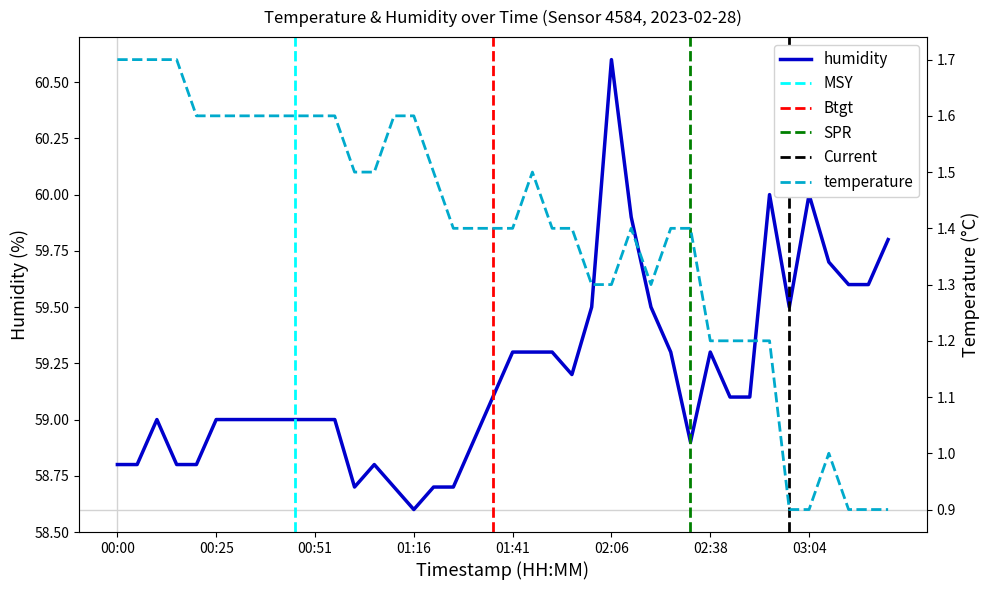

The temperature series shows 0.9 at 02:59. True or false?

True